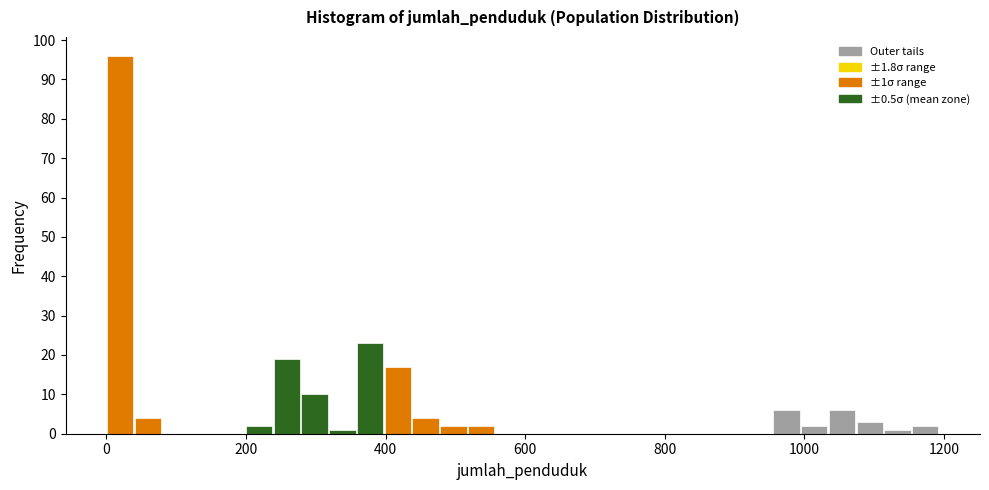

Around what value on the x-axis is the tallest bar? Give the approximate position of its centre, as read against the axis.

20